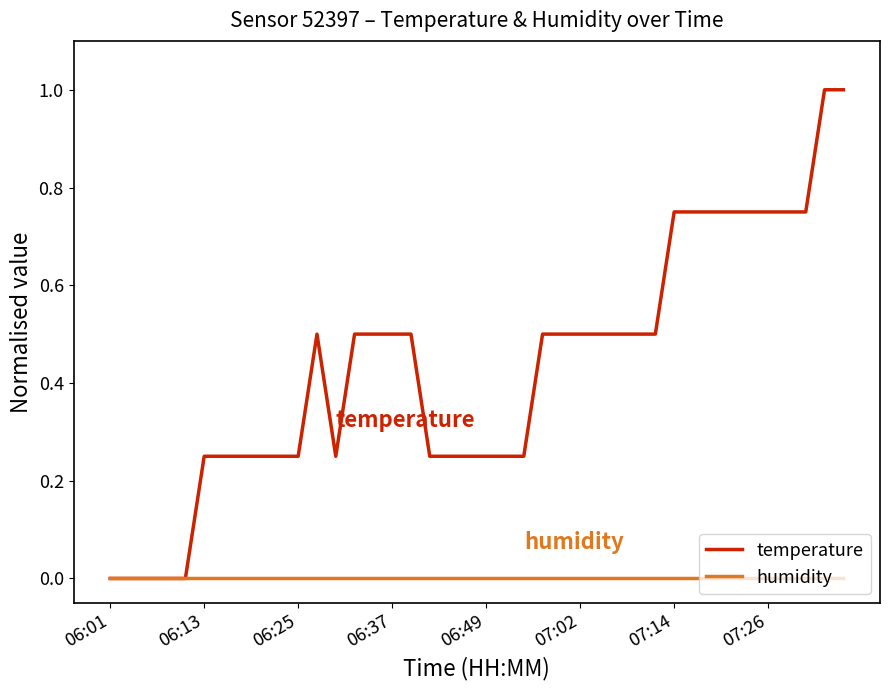

List the series in order of their peak value, lowest first.

humidity, temperature